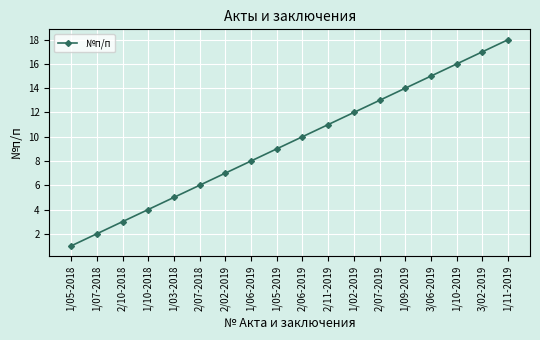

What position from the right is 1/05-2018?

18